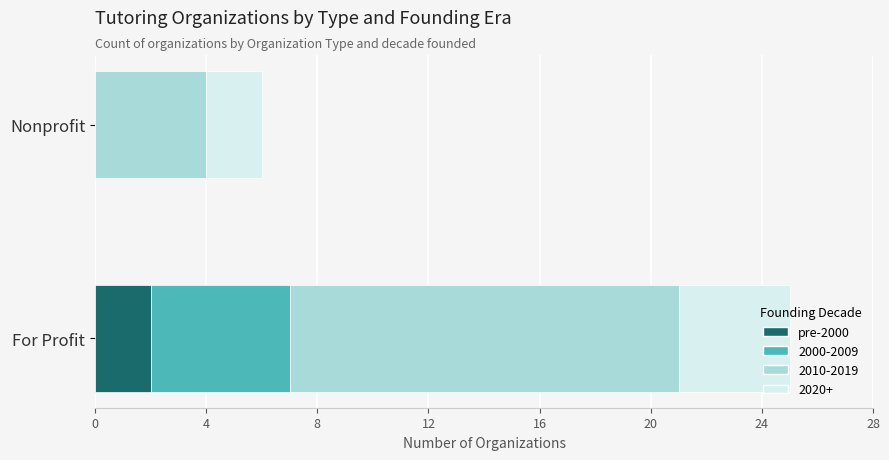

At which category is the sum across all series the highest?

For Profit